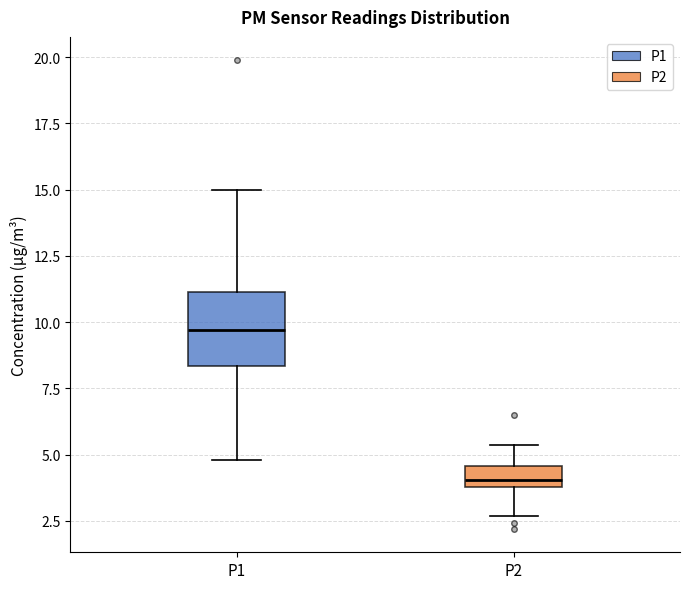

Which box's median line is the highest?

P1